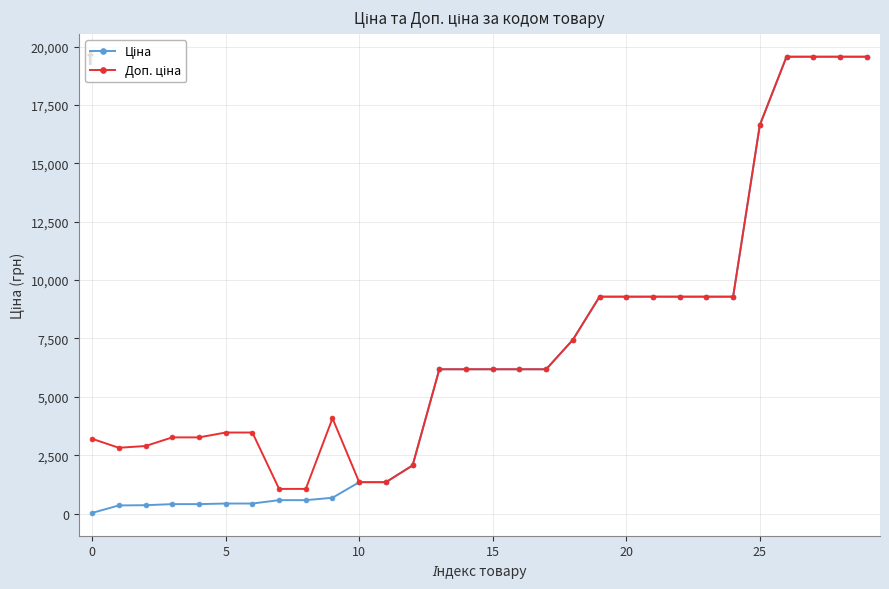

What is the greatest value displayed?

19564.9